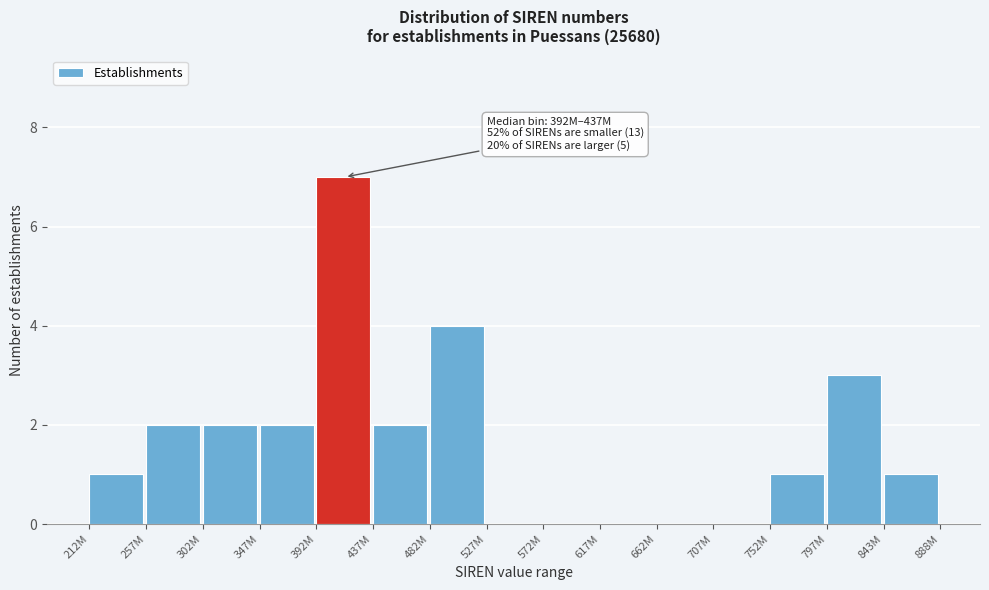

Reading left to right, extract all data points from this chart.

212M=1	257M=2	302M=2	347M=2	392M=7	437M=2	482M=4	527M=0	572M=0	617M=0	662M=0	707M=0	752M=1	797M=3	843M=1